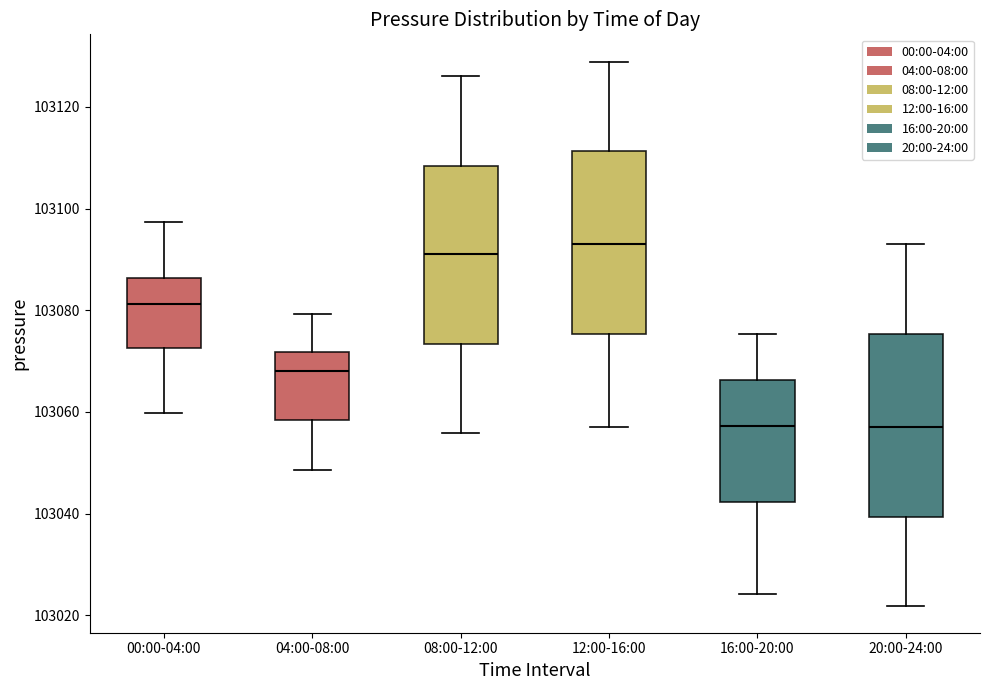

Where does the upper whisker of the box for 04:00-08:00 end on the y-axis? The values are not printed on the chart, so give them approximately, as read against the axis.

103080